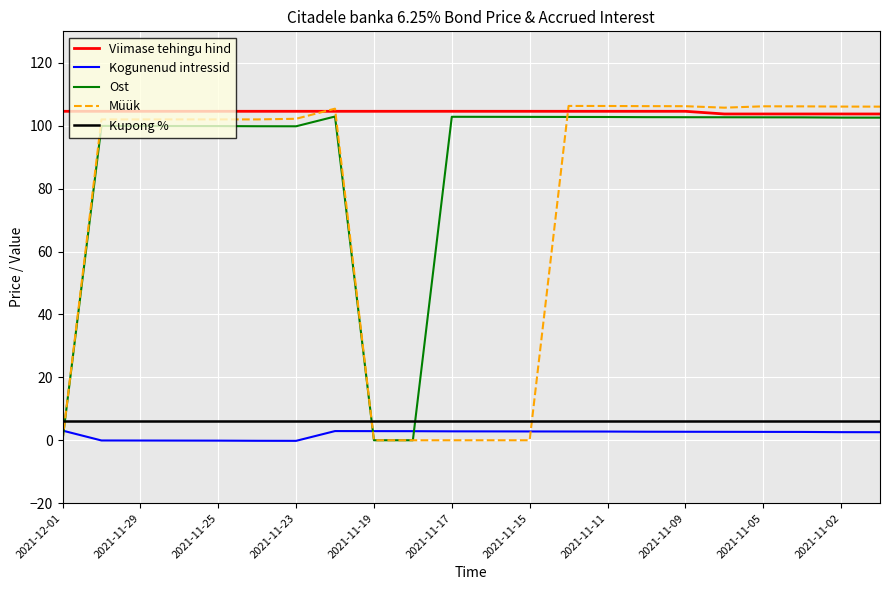

Which series ends up on top after the final intersection of Müük and Kupong %?

Müük